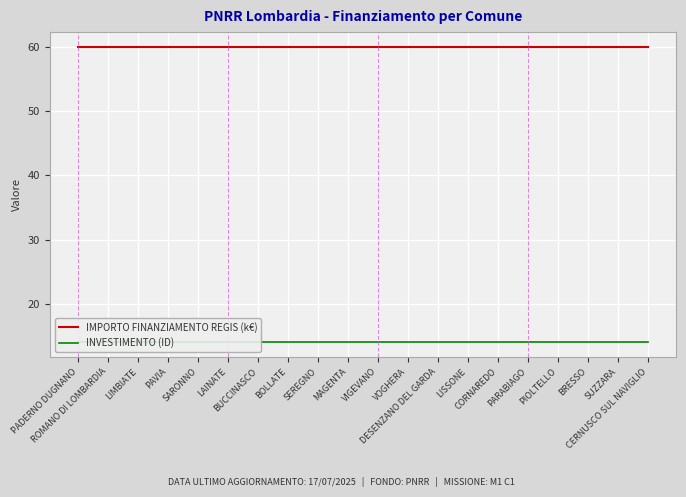

List the labels in order of INVESTIMENTO (ID) value, largest first.

PADERNO DUGNANO, ROMANO DI LOMBARDIA, LIMBIATE, PAVIA, SARONNO, LAINATE, BUCCINASCO, BOLLATE, SEREGNO, MAGENTA, VIGEVANO, VOGHERA, DESENZANO DEL GARDA, LISSONE, CORNAREDO, PARABIAGO, PIOLTELLO, BRESSO, SUZZARA, CERNUSCO SUL NAVIGLIO